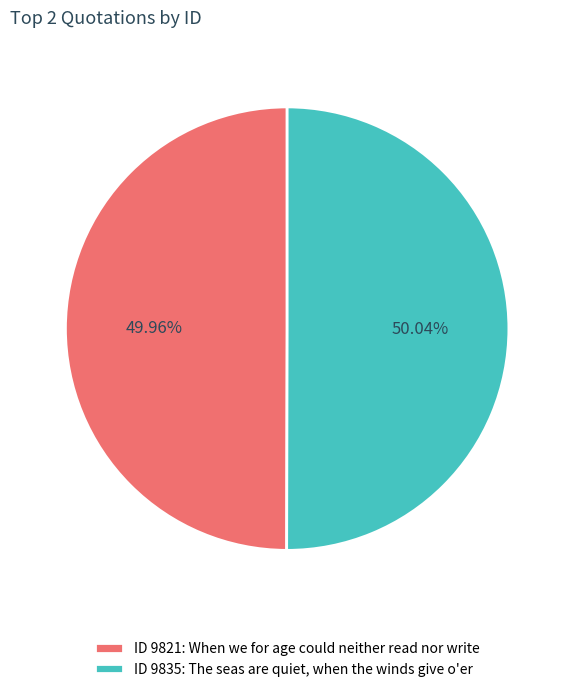

How many slices are in this pie chart?

2